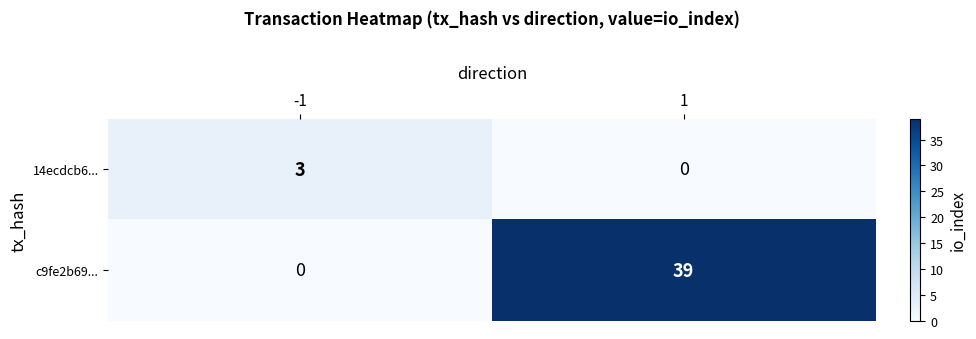

What is the sum of all c9fe2b69... values?

39